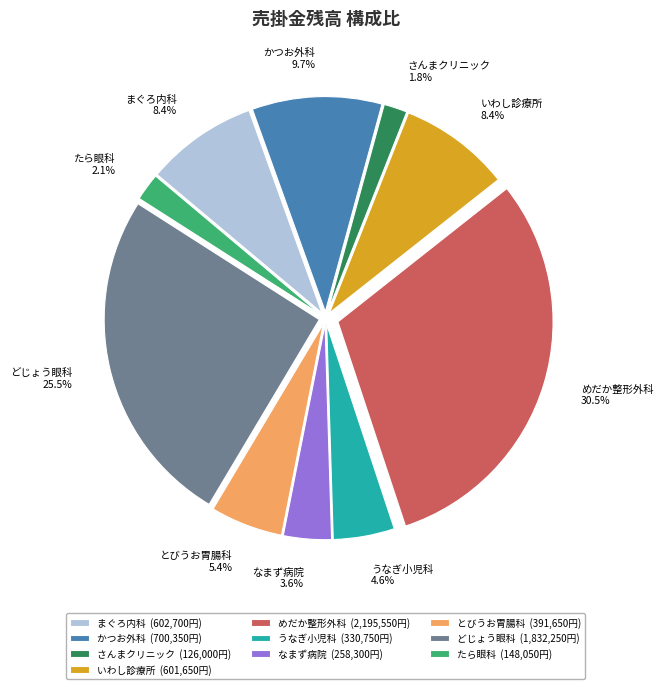

Does any single category account for the majority?

No